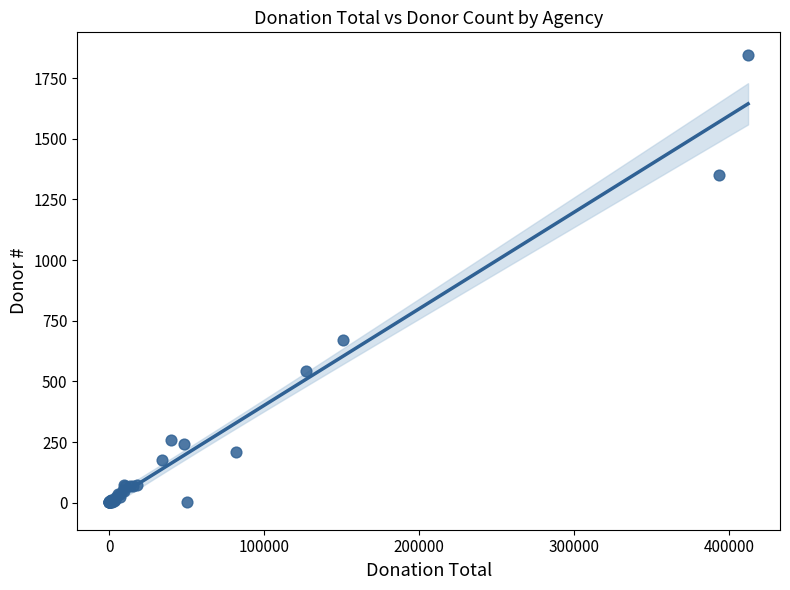

What Y value in the scatter plot is closest to 923?

670